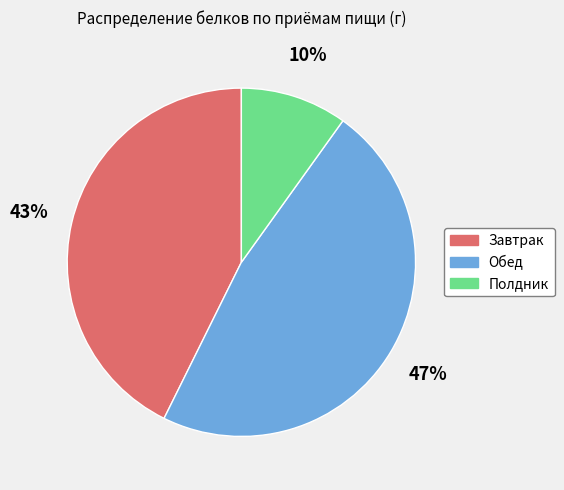

What is the ratio of the value at Завтрак to the value at Обед?

0.9